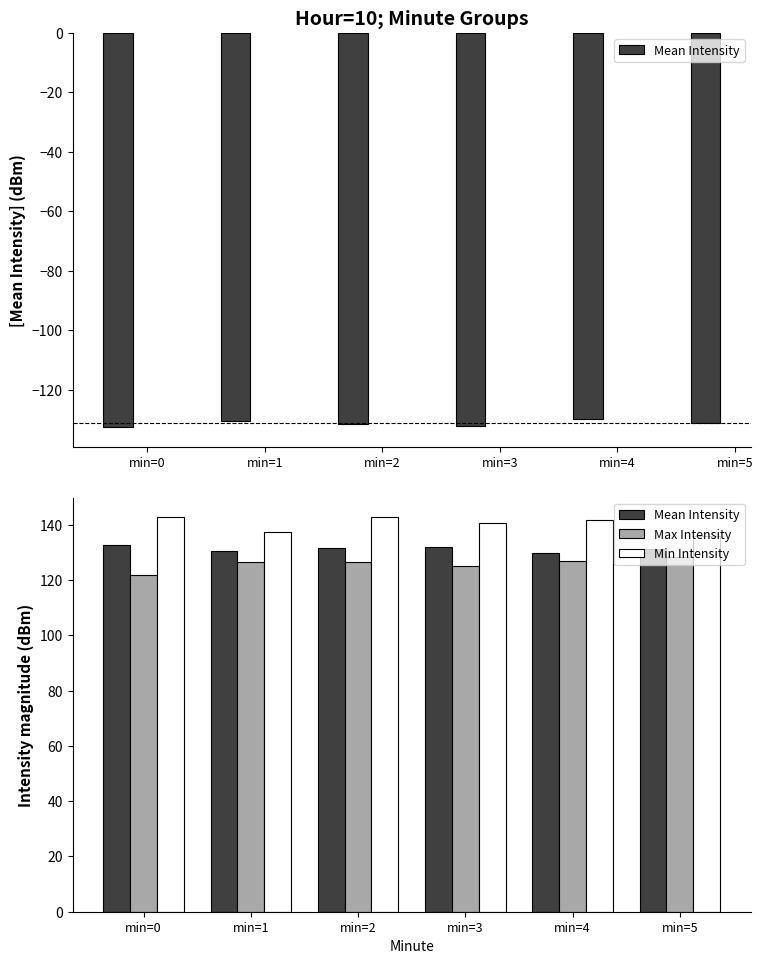

List the series in order of their overall mean, highest first.

Min Intensity, Mean Intensity, Max Intensity